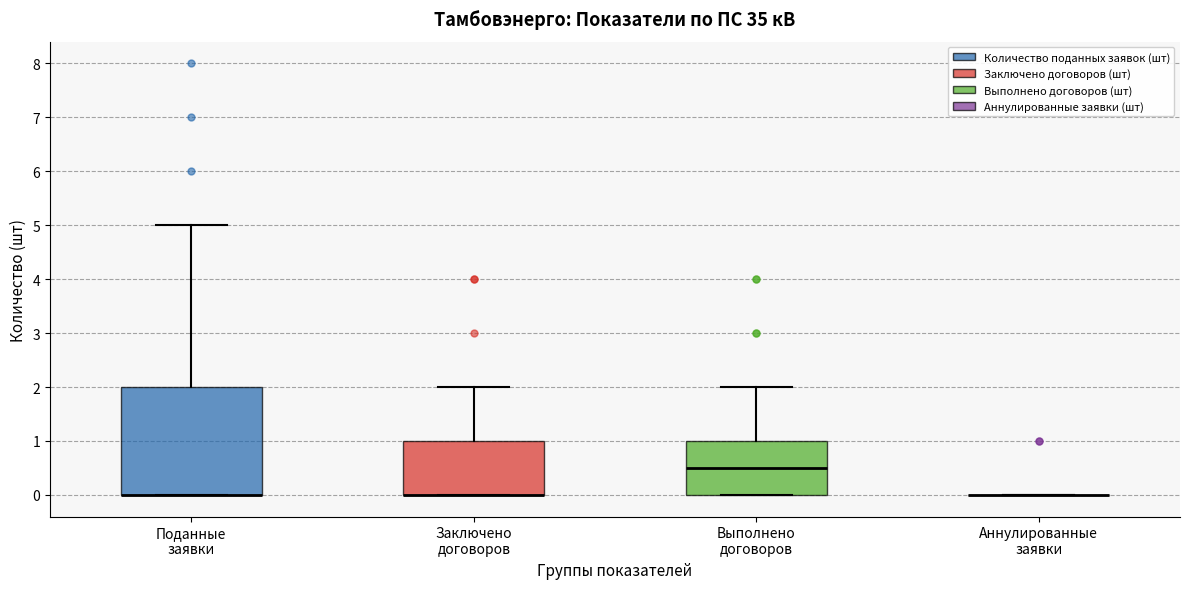

Where does the upper whisker of the box for Поданные заявки end on the y-axis? The values are not printed on the chart, so give them approximately, as read against the axis.

5.0